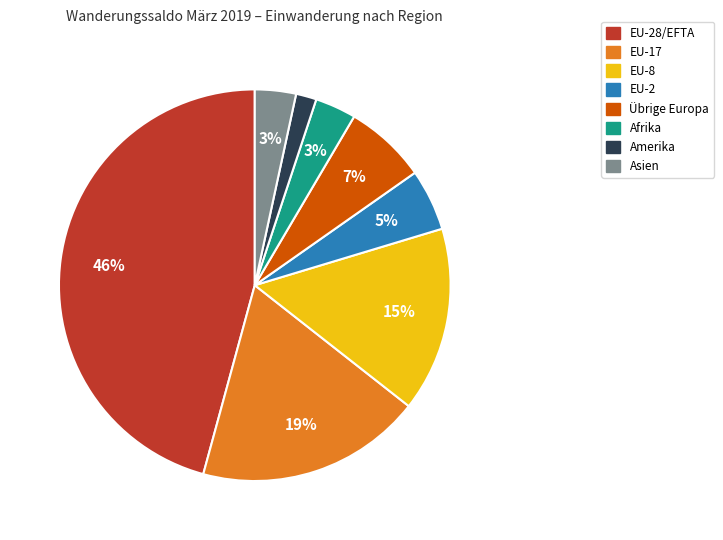

Is there any slice that represents more than half of the pie?

No